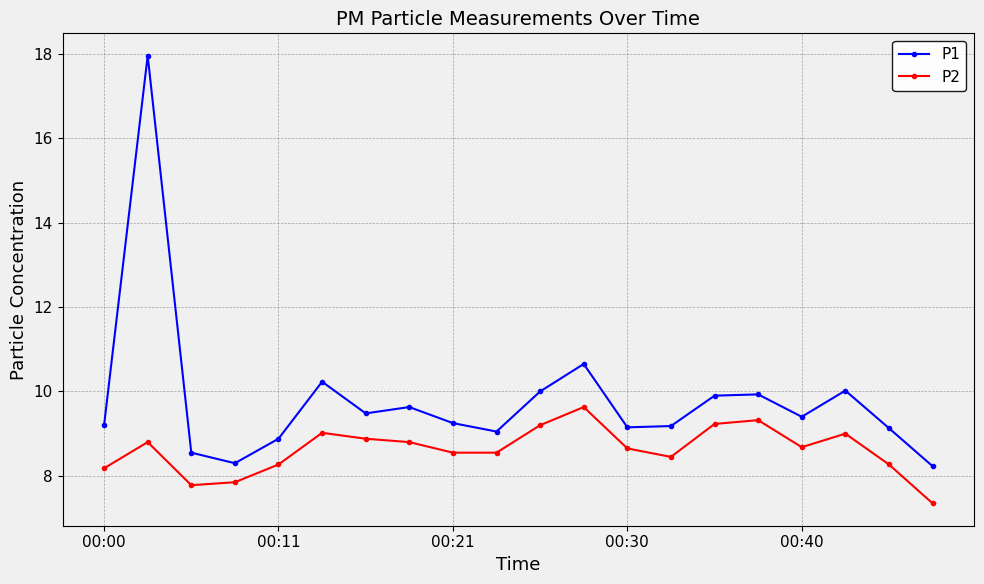

Rank the series by their average value, from highest to lowest.

P1, P2